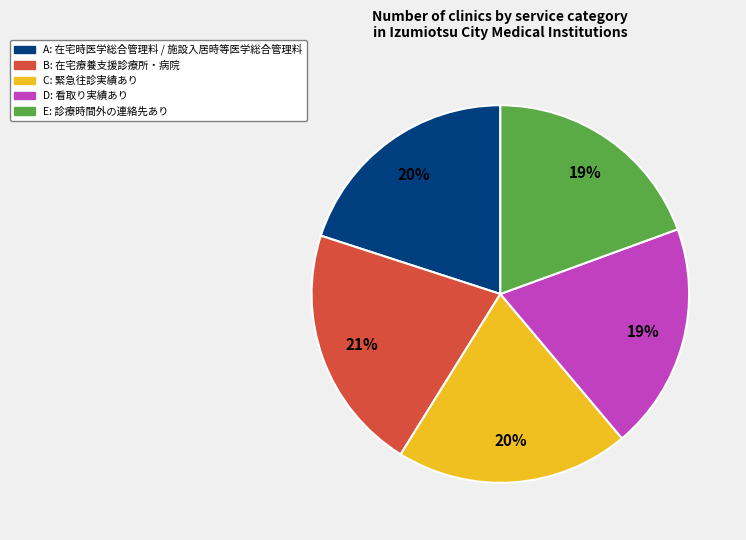

Does any single category account for the majority?

No